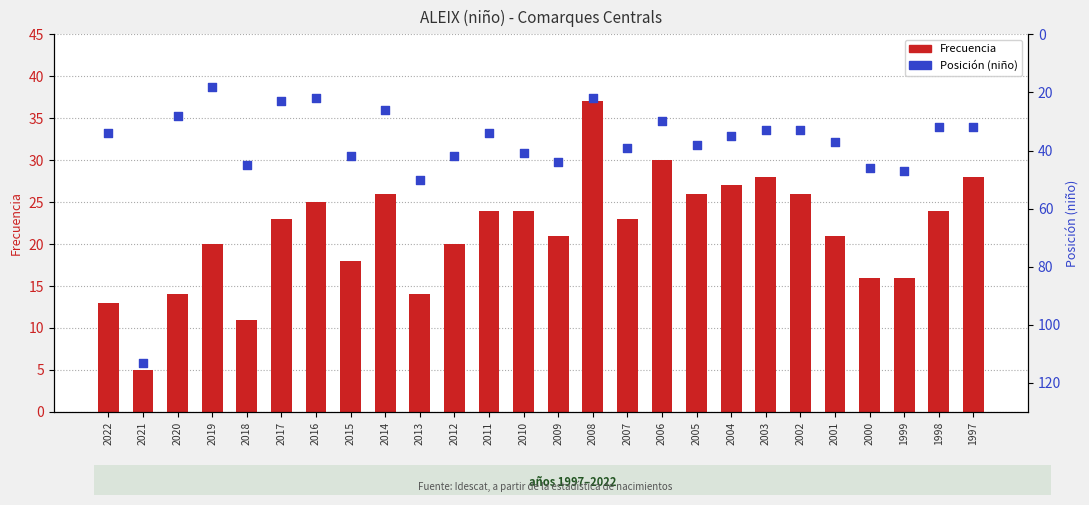

At which category is the sum across all series the highest?

2021